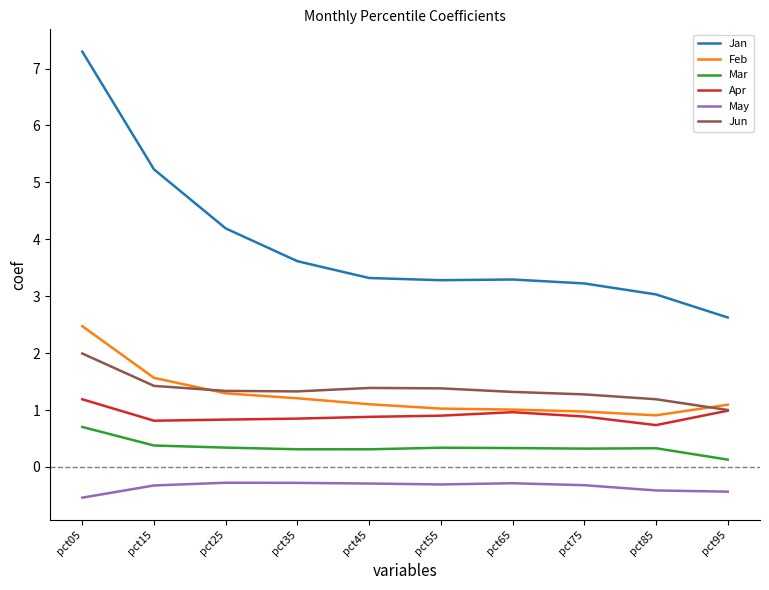

What is the total value across all series at pct35?

7.0